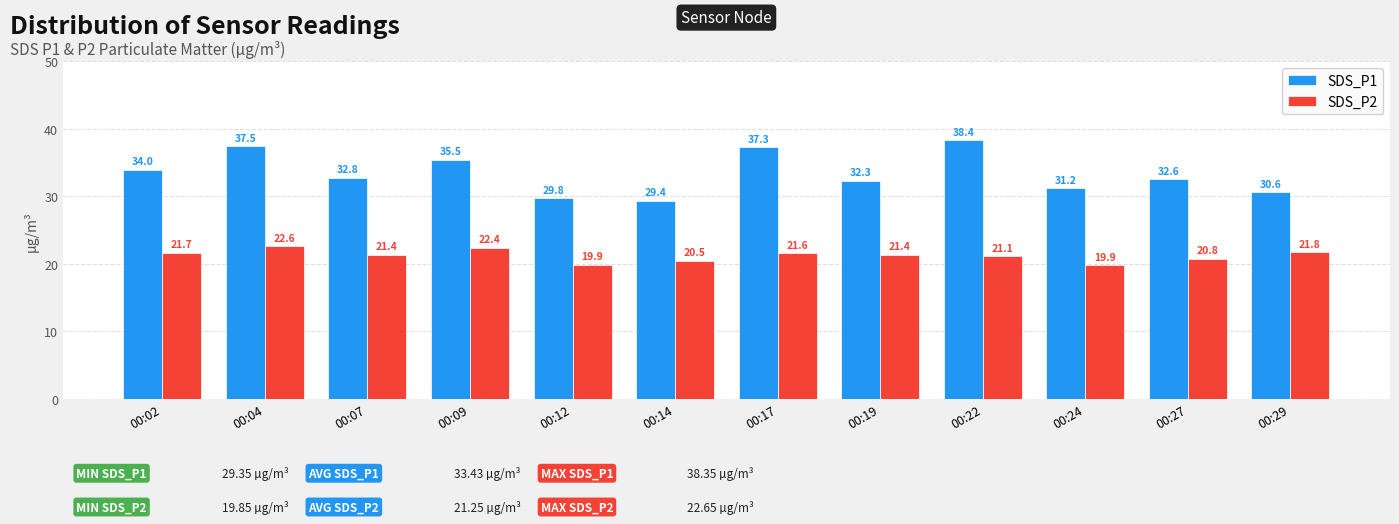

How many groups of bars are there?

12